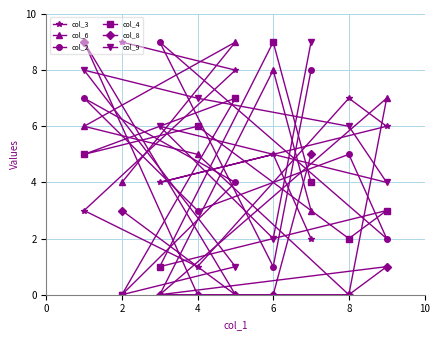

What are all the series names shown in the legend?

col_3, col_6, col_2, col_4, col_8, col_9